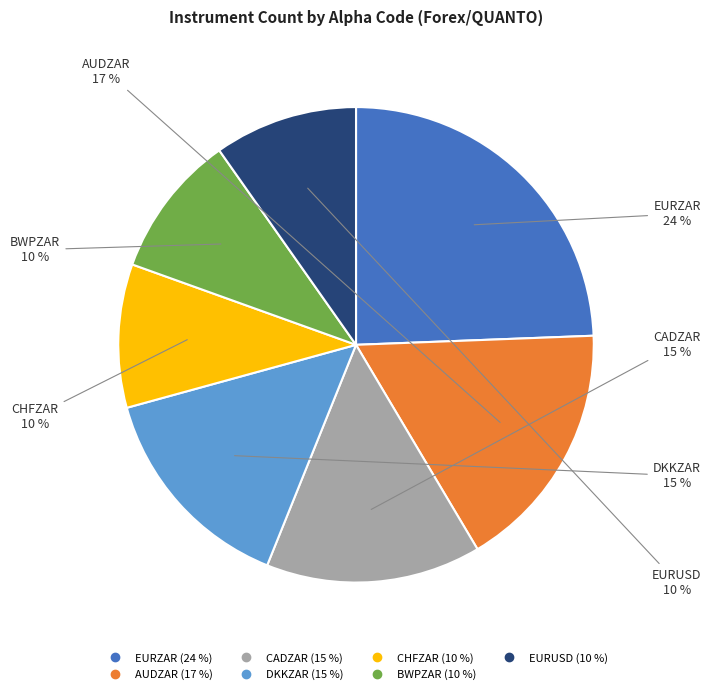

Is there any slice that represents more than half of the pie?

No